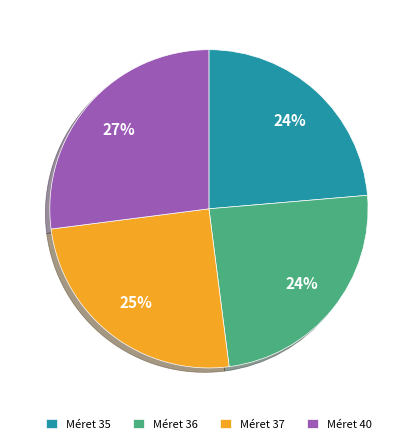

How many slices are in this pie chart?

4